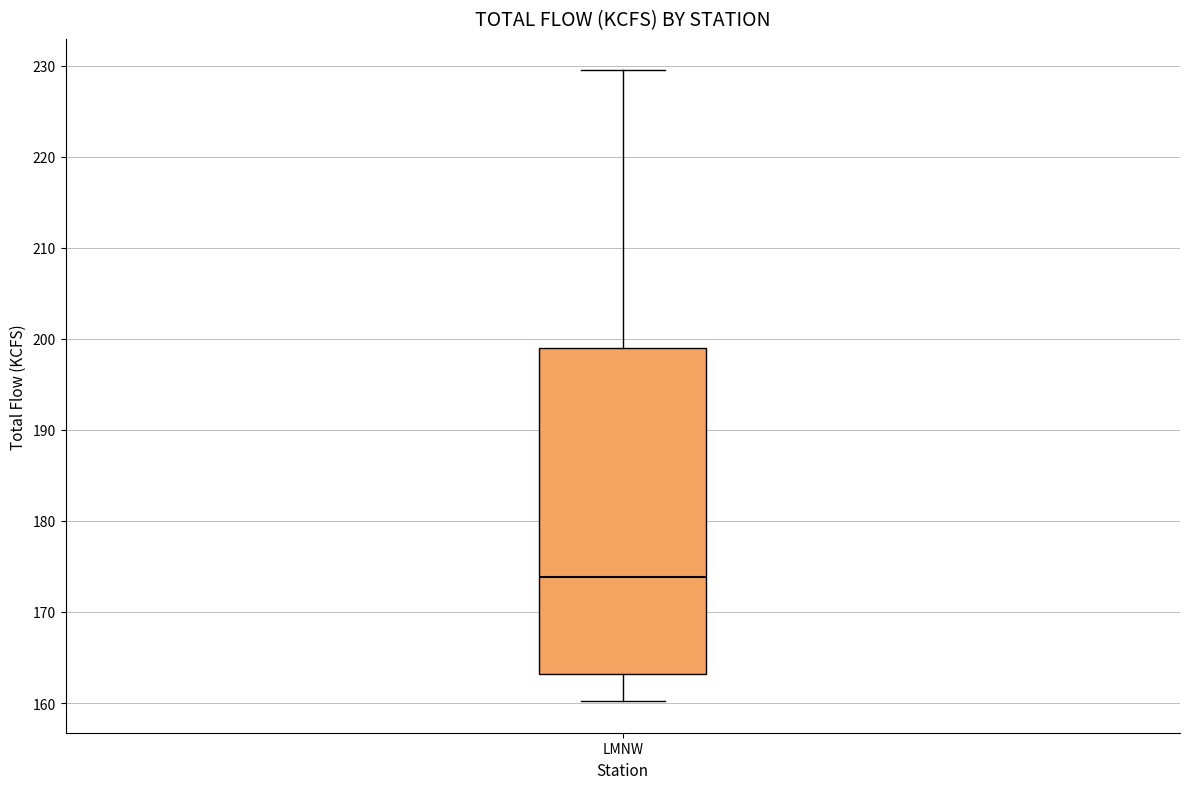

Transcribe this box plot: give where the median line is, the range the box spans, and where the two whiskers end, as read against the y-axis. The values are not printed on the chart, so give them approximately, as read against the axis.

median 174, box 163 to 199, whiskers 160 to 230